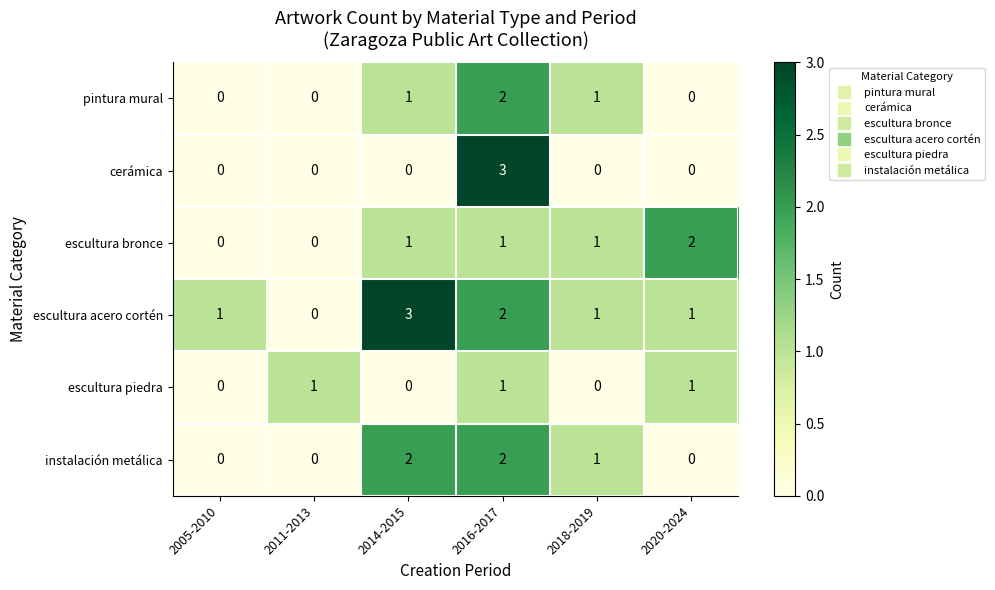

What is the total value across all series at 2020-2024?

4